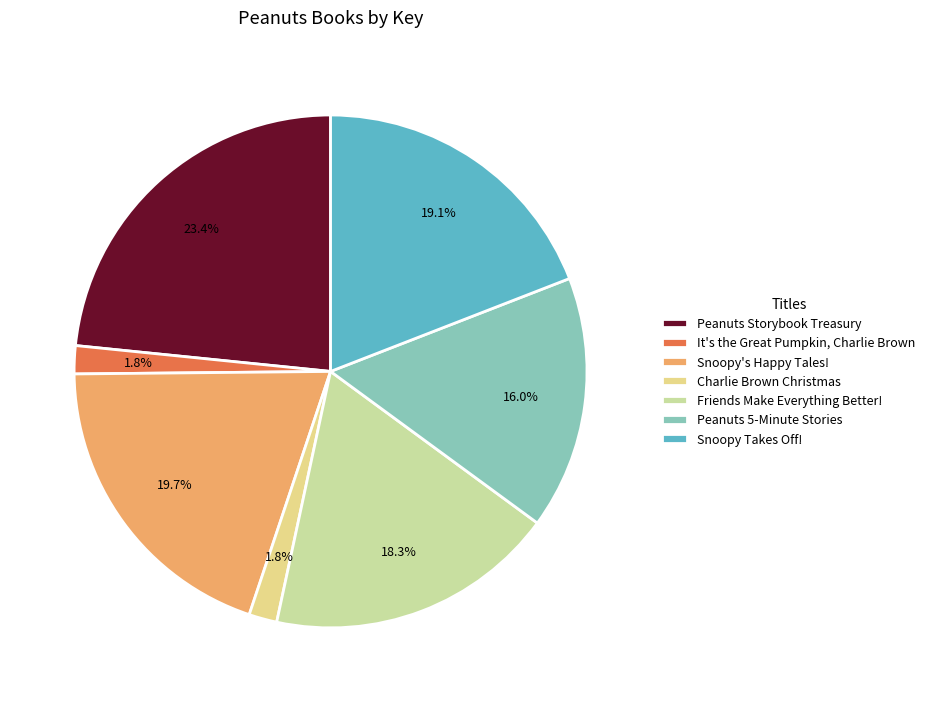

Is there any slice that represents more than half of the pie?

No